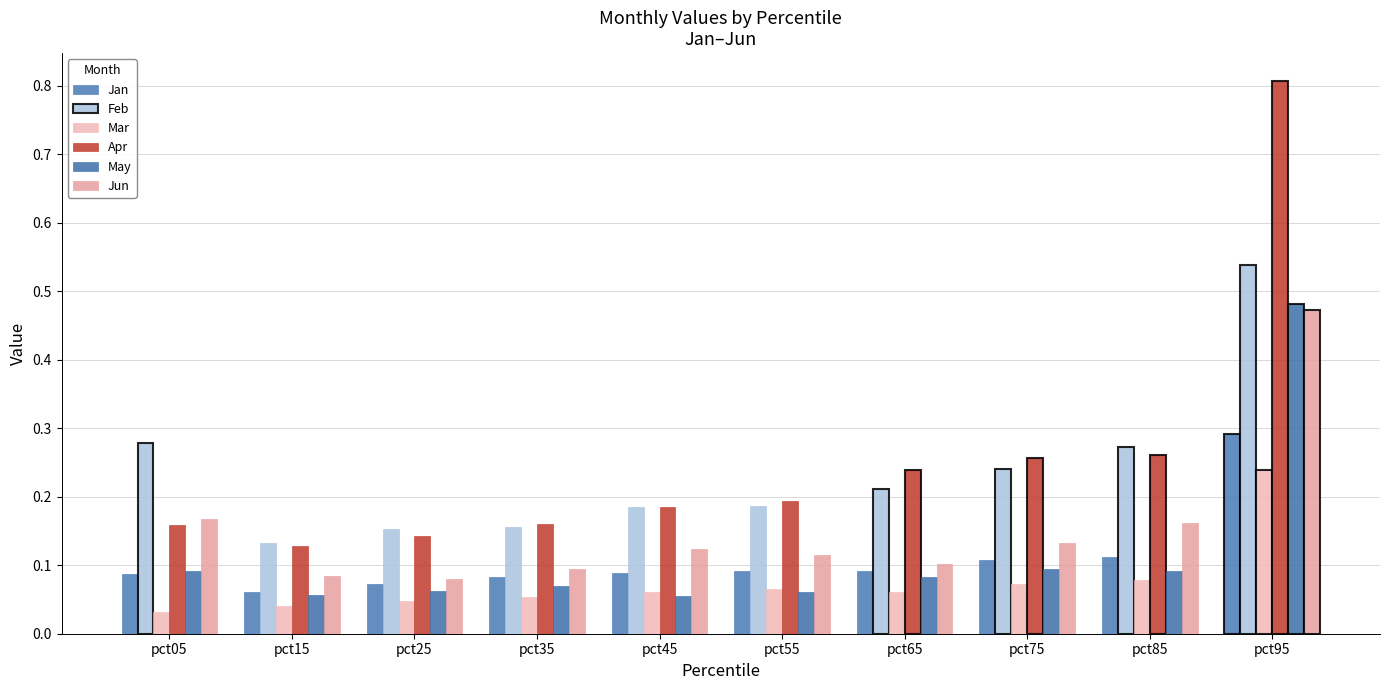

How many bars are there in total?

60